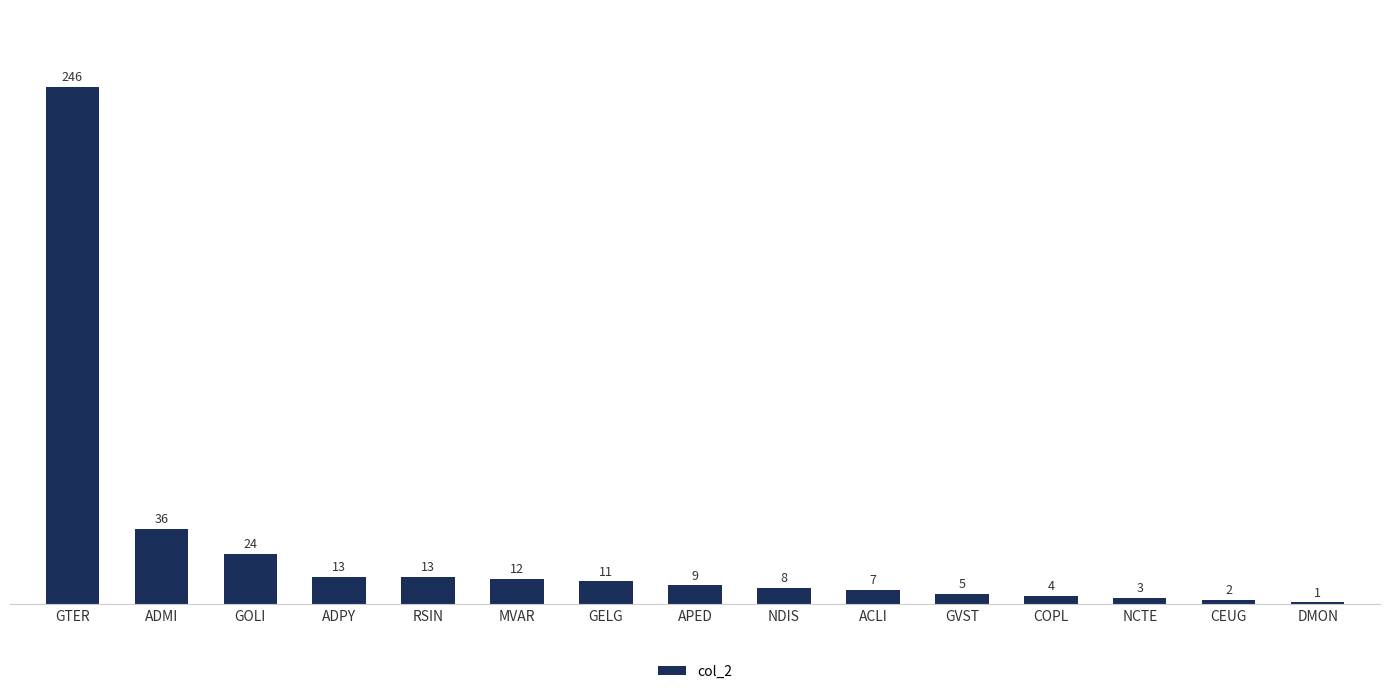

What is the label of the 14th bar from the left?

CEUG